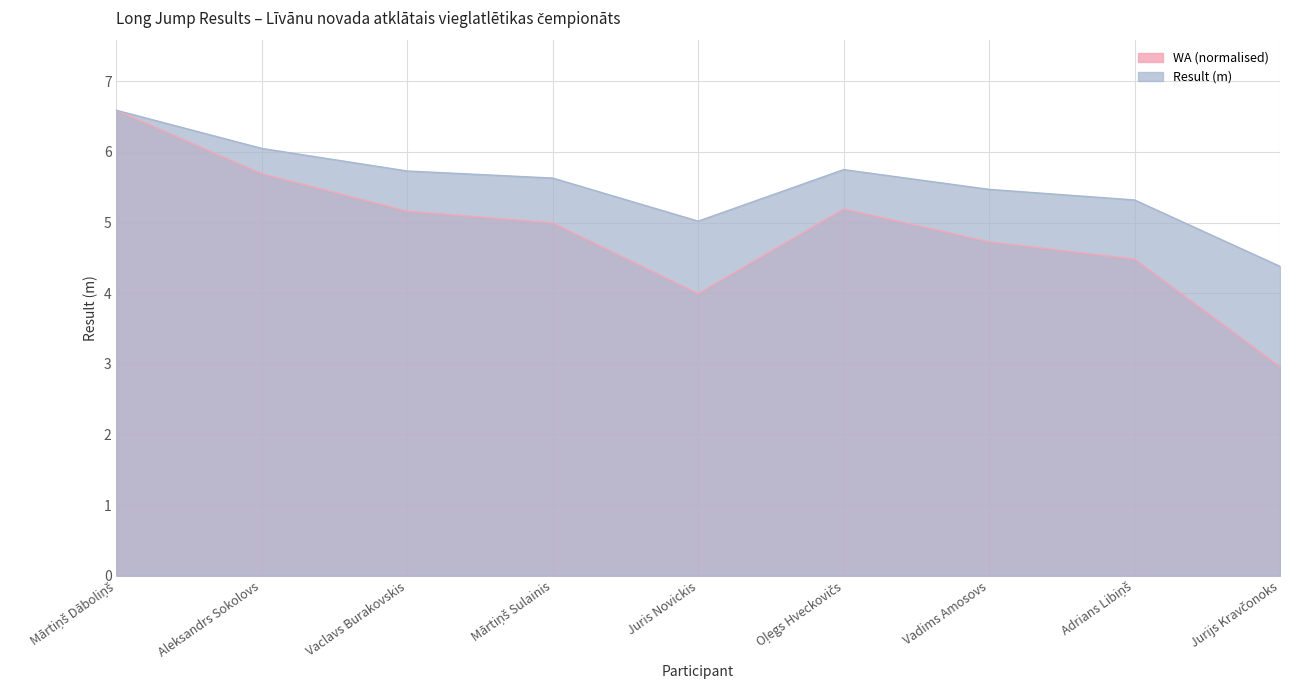

Reading right to left, transcribe all the data shown in this chart.

Result: Jurijs Kravčonoks=4.4	Adrians Libiņš=5.3	Vadims Amosovs=5.5	Oļegs Hveckovičs=5.8	Juris Novickis=5.0	Mārtiņš Sulainis=5.6	Vaclavs Burakovskis=5.7	Aleksandrs Sokolovs=6.0	Mārtiņš Dāboliņš=6.6
WA: Jurijs Kravčonoks=3.0	Adrians Libiņš=4.5	Vadims Amosovs=4.7	Oļegs Hveckovičs=5.2	Juris Novickis=4.0	Mārtiņš Sulainis=5.0	Vaclavs Burakovskis=5.2	Aleksandrs Sokolovs=5.7	Mārtiņš Dāboliņš=6.6